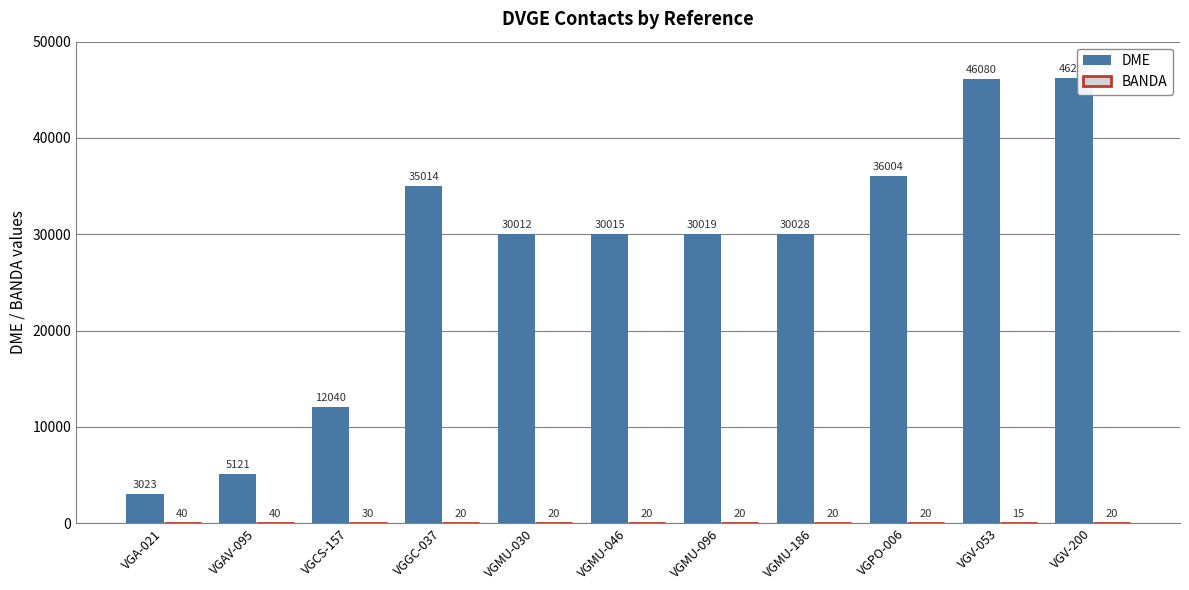

What is the approximate value of DME at VGA-021, to the nearest 10?

3020